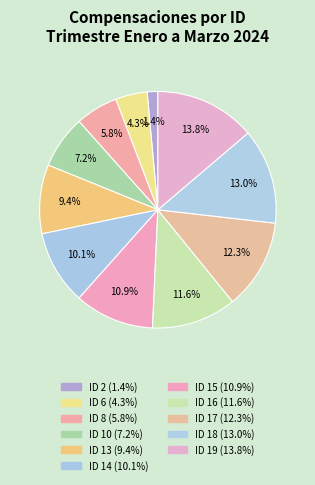

How many segments does this pie chart have?

11